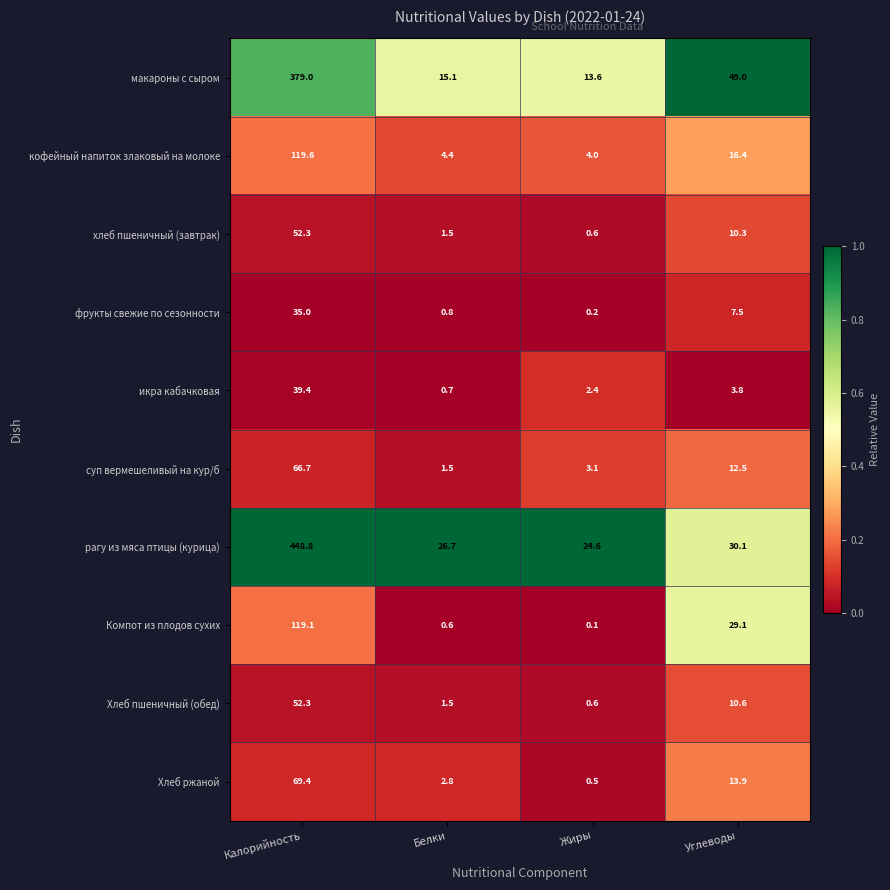

What is the average value of the Компот из плодов сухих series?

37.2